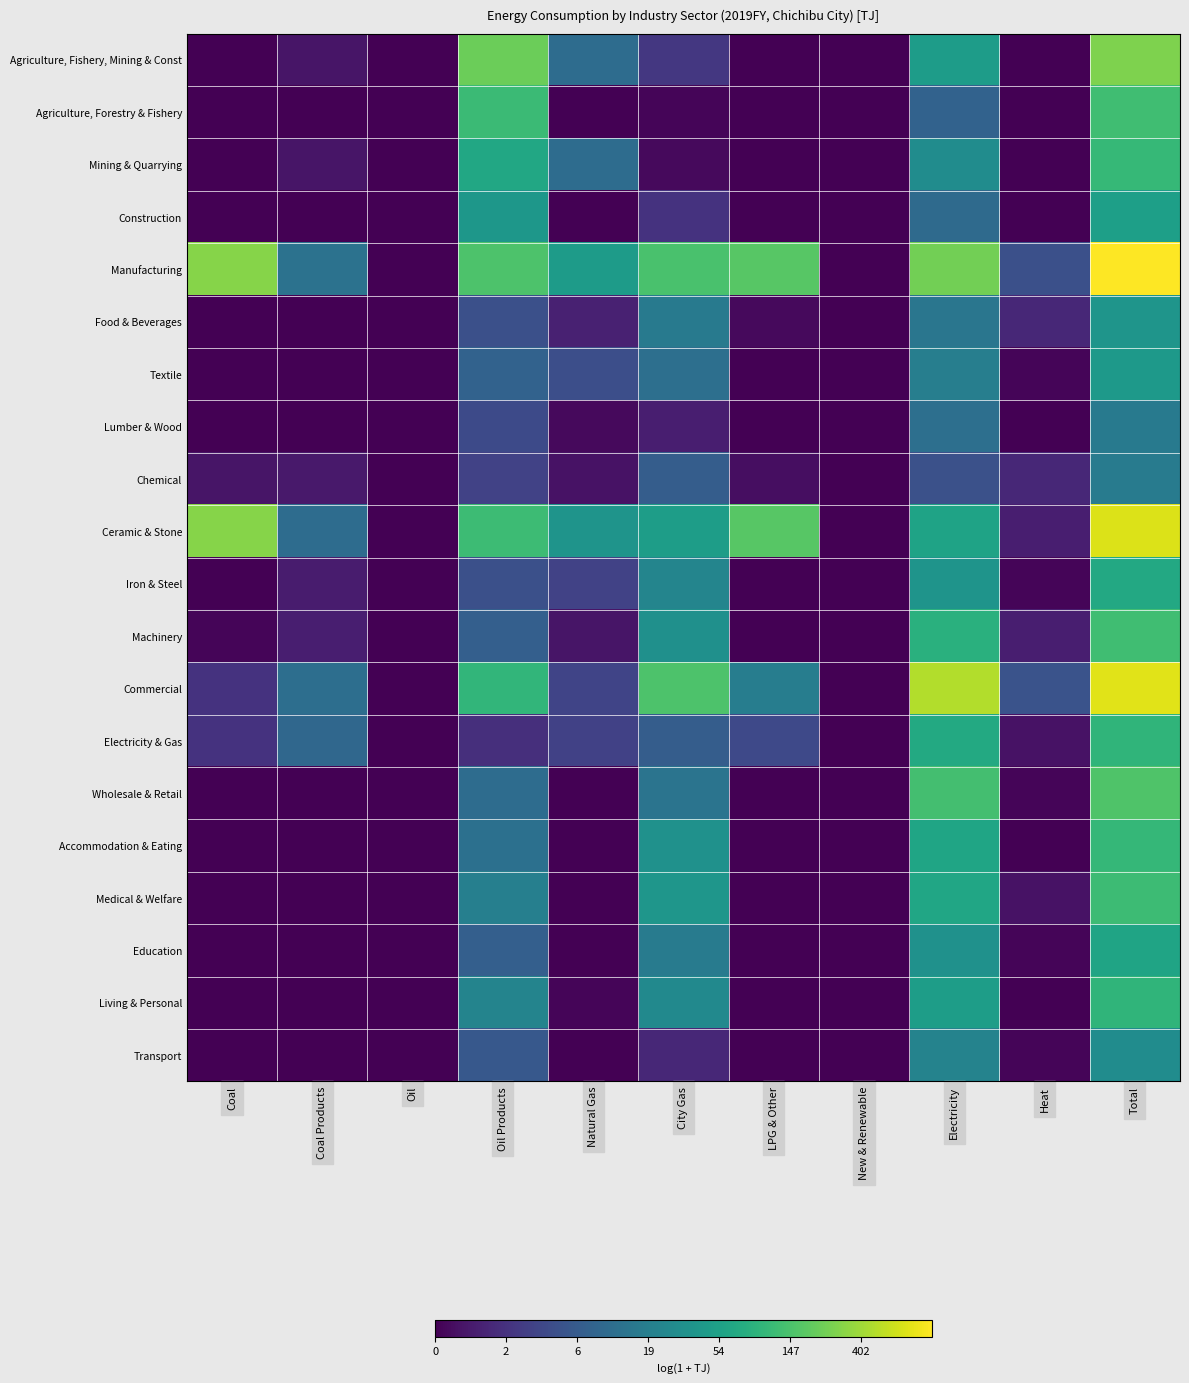

Which series has the widest spread of values?

Manufacturing